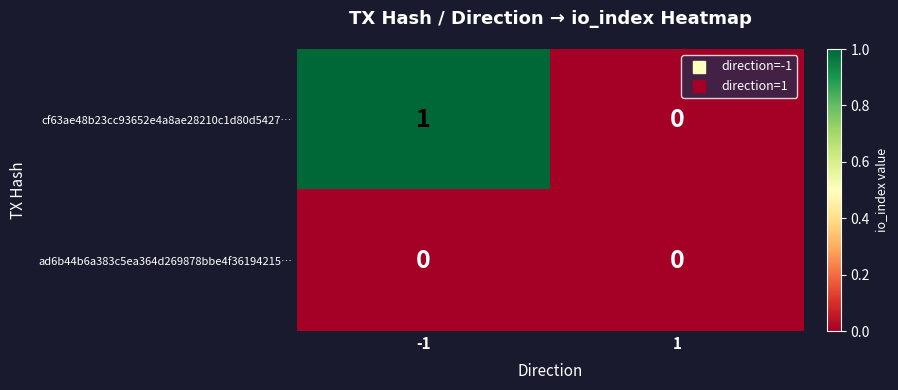

What is the total value across all series at -1?

1